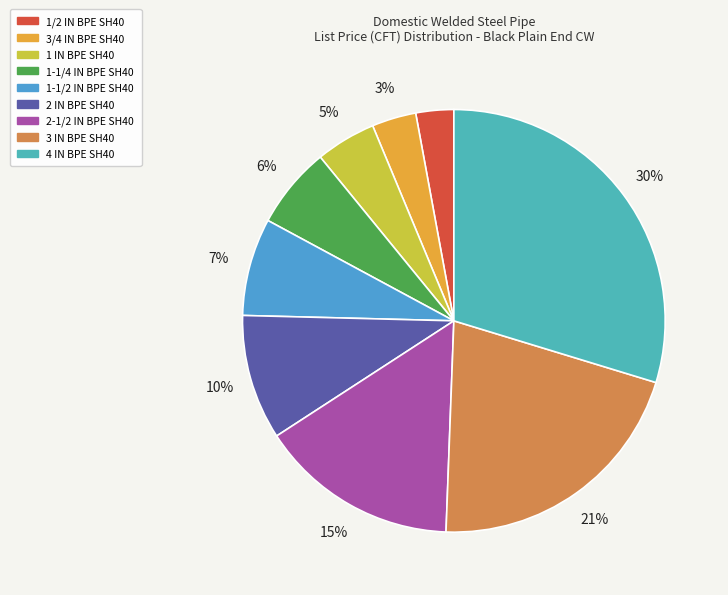

Is the sum of 1-1/4 IN BPE SH40 and 3 IN BPE SH40 greater than half?

No